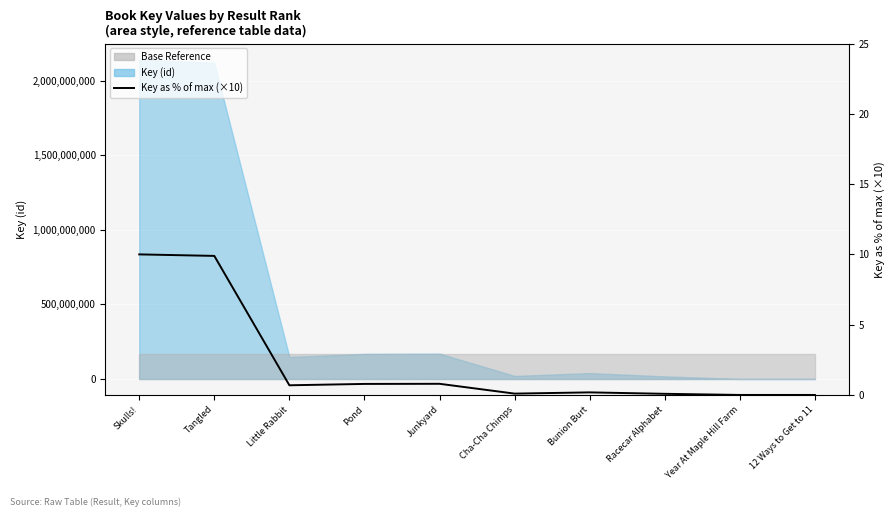

How many lines are shown in the chart?

1